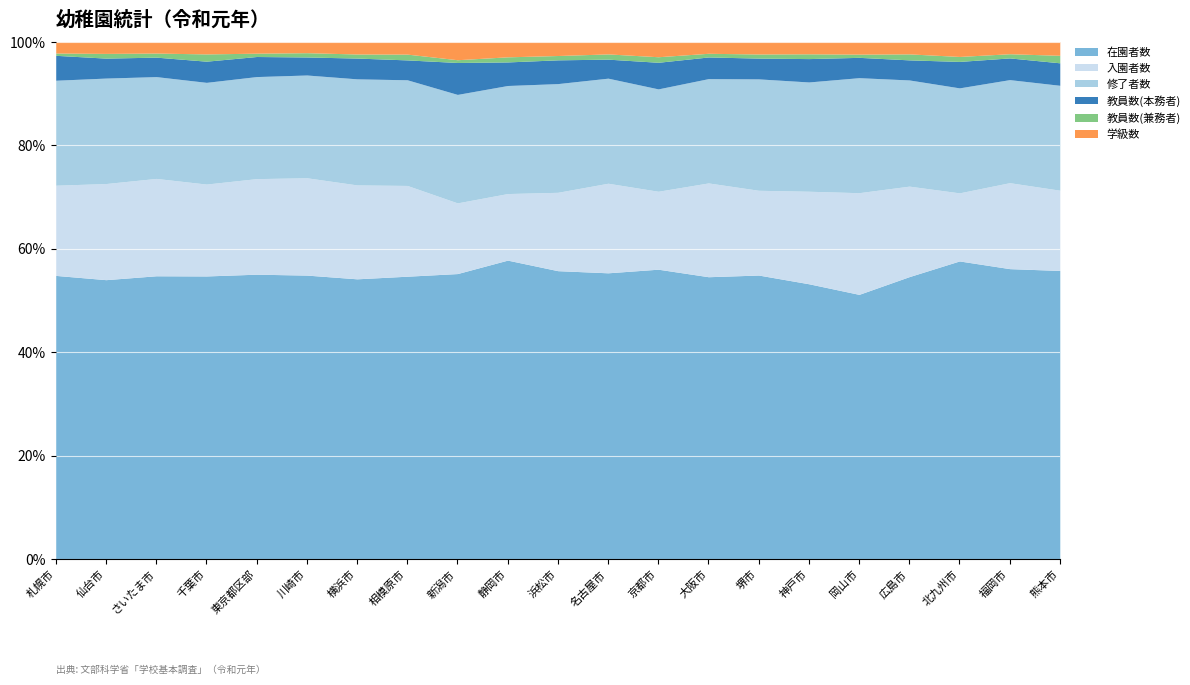

What is the minimum value for 在園者数?

51.2